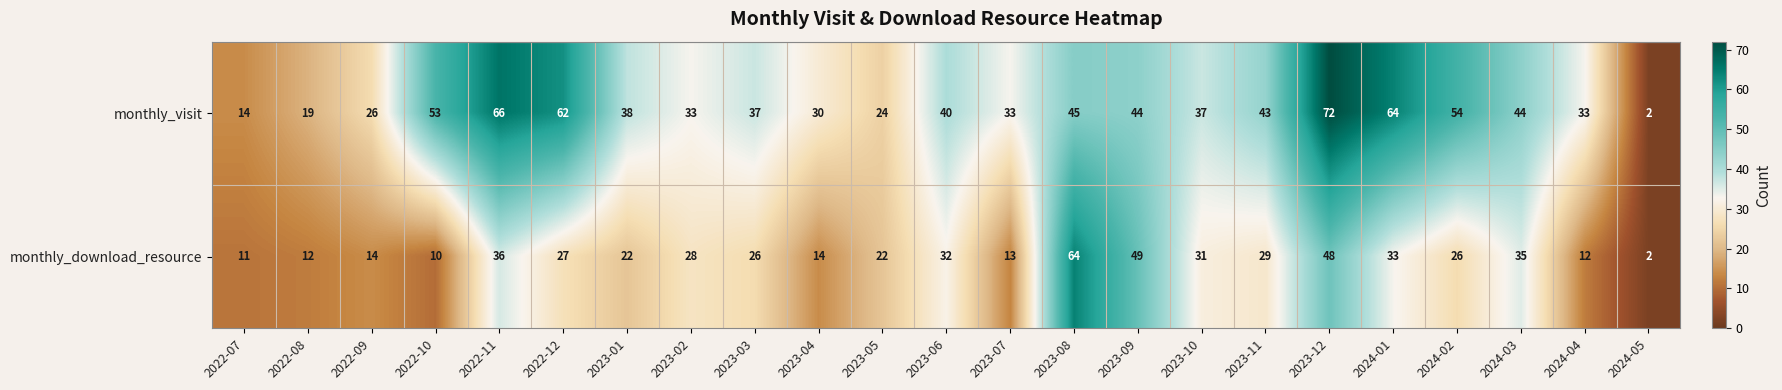

What is the maximum value for monthly_download_resource?

64